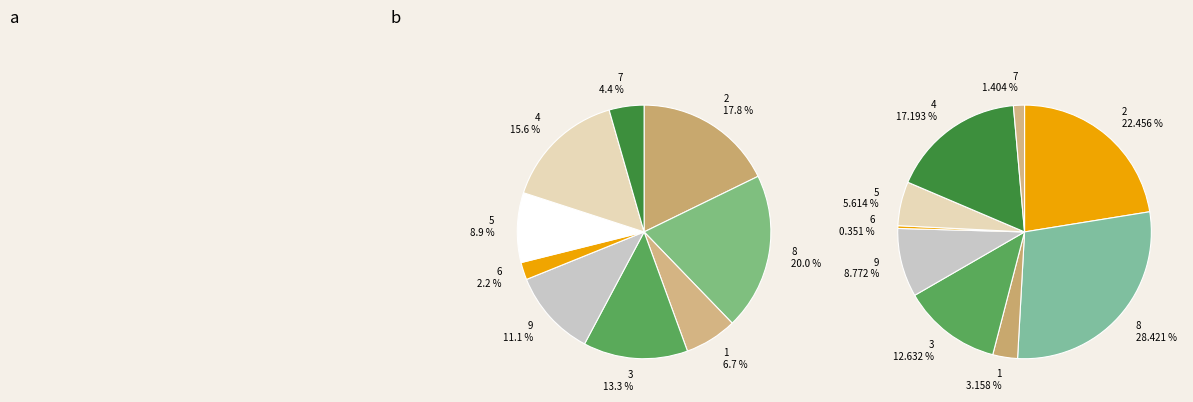

To the nearest percent, what portion does 9 represent?

11%